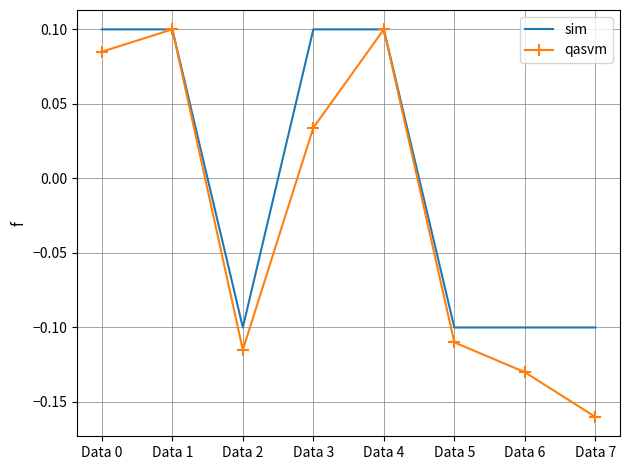

What are all the series names shown in the legend?

sim, qasvm